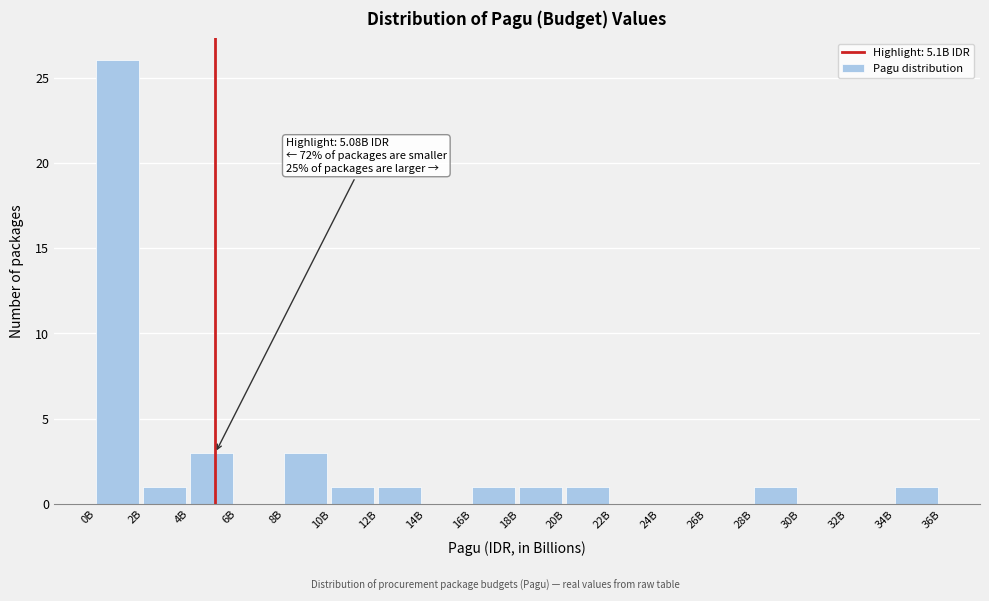

Reading left to right, extract all data points from this chart.

0B=26	2B=1	4B=3	6B=0	8B=3	10B=1	12B=1	14B=0	16B=1	18B=1	20B=1	22B=0	24B=0	26B=0	28B=1	30B=0	32B=0	34B=1